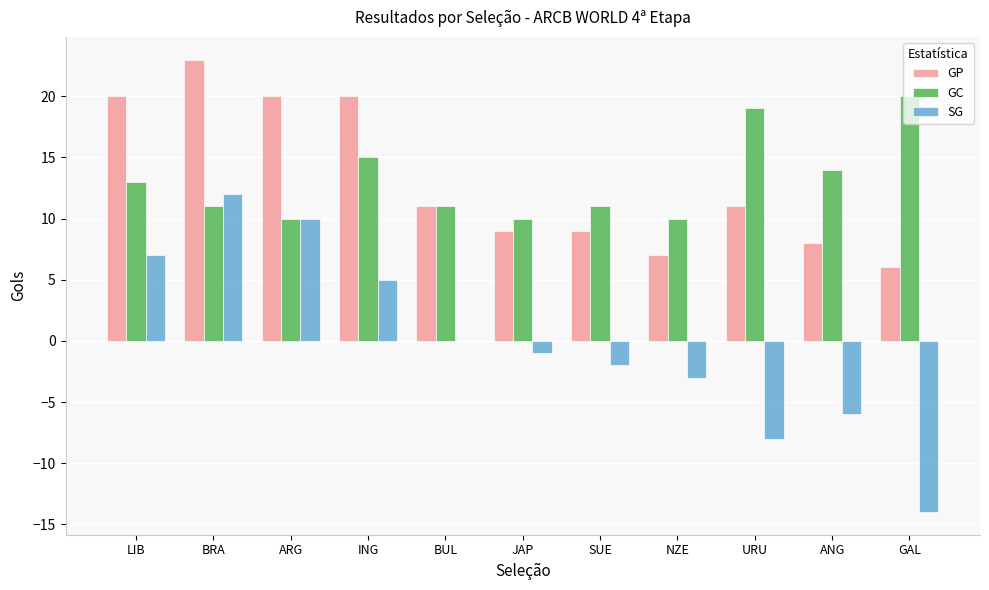

Reading left to right, transcribe all the data shown in this chart.

GP: 20	23	20	20	11	9	9	7	11	8	6
GC: 13	11	10	15	11	10	11	10	19	14	20
SG: 7	12	10	5	0	-1	-2	-3	-8	-6	-14